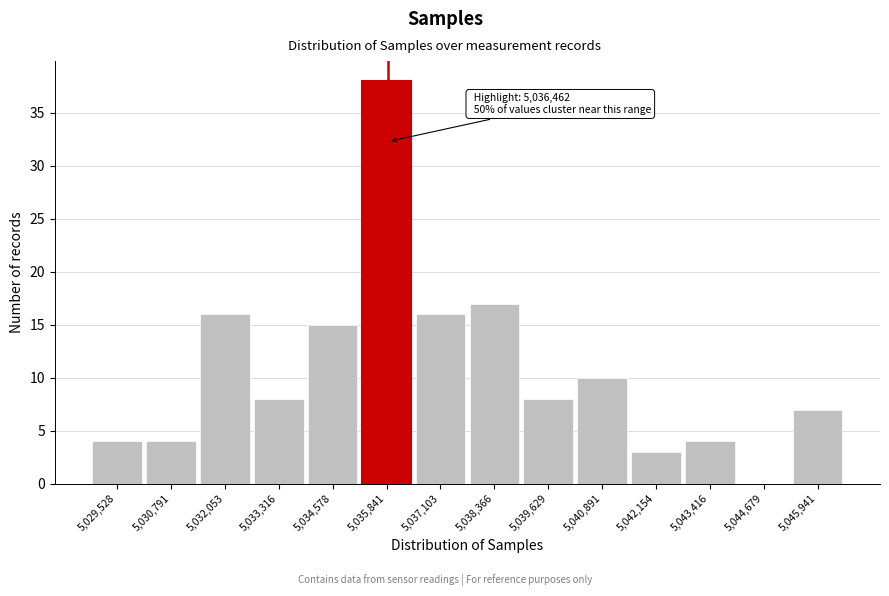

Reading left to right, list all the values displayed in this chart.

5,029,528=4	5,030,791=4	5,032,053=16	5,033,316=8	5,034,578=15	5,035,841=38	5,037,103=16	5,038,366=17	5,039,629=8	5,040,891=10	5,042,154=3	5,043,416=4	5,044,679=0	5,045,941=7